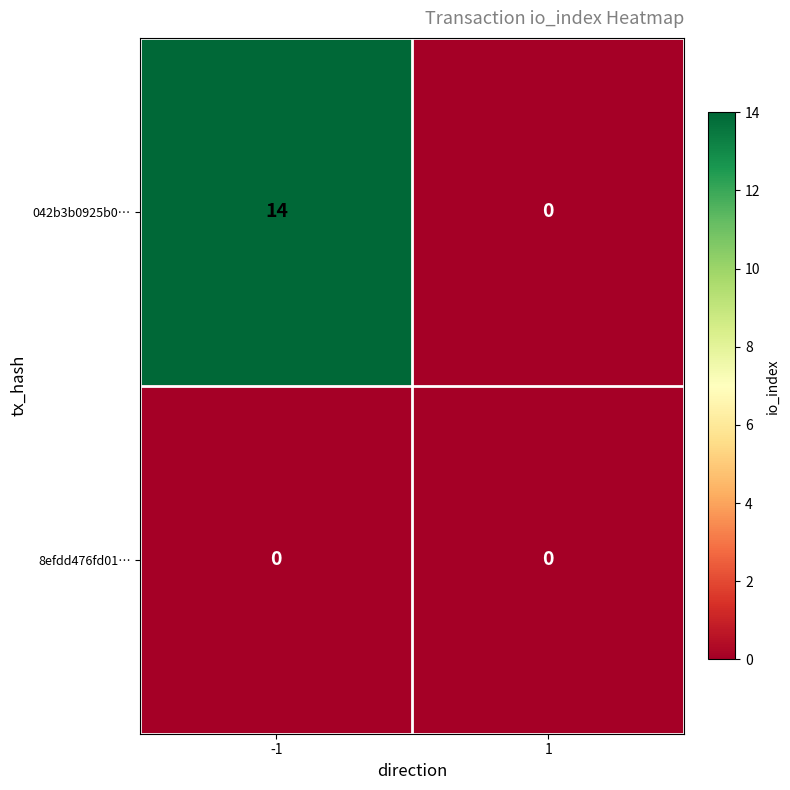

How many series are shown in this chart?

2